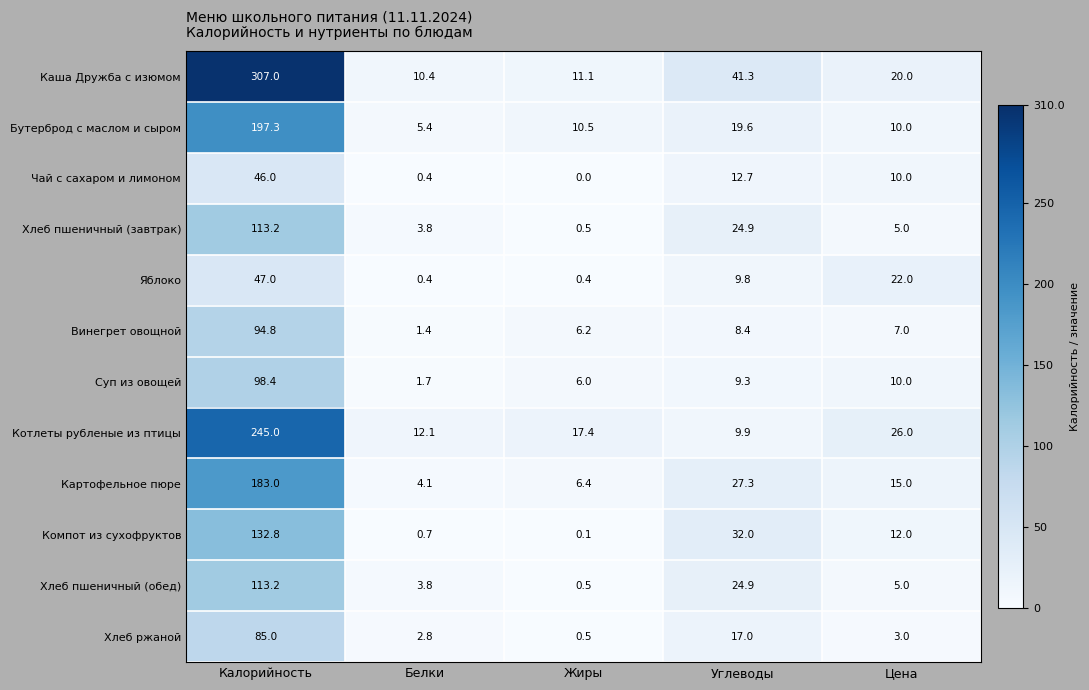

List the labels in order of Хлеб пшеничный (обед) value, largest first.

Калорийность, Углеводы, Цена, Белки, Жиры